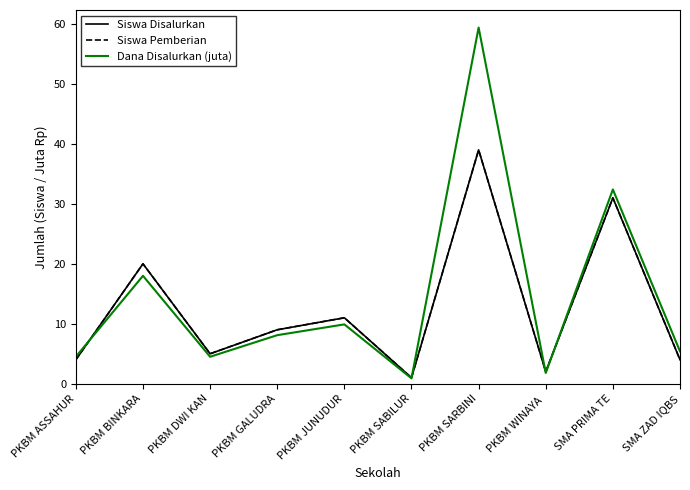

List the series in order of their peak value, highest first.

Dana Disalurkan (juta), Siswa Disalurkan, Siswa Pemberian